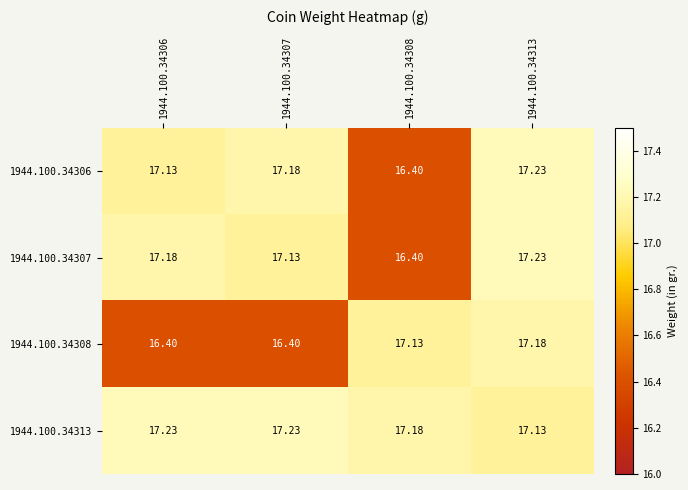

Reading right to left, list all the values displayed in this chart.

1944.100.34306: 1944.100.34313=17.2	1944.100.34308=16.4	1944.100.34307=17.2	1944.100.34306=17.1
1944.100.34307: 1944.100.34313=17.2	1944.100.34308=16.4	1944.100.34307=17.1	1944.100.34306=17.2
1944.100.34308: 1944.100.34313=17.2	1944.100.34308=17.1	1944.100.34307=16.4	1944.100.34306=16.4
1944.100.34313: 1944.100.34313=17.1	1944.100.34308=17.2	1944.100.34307=17.2	1944.100.34306=17.2